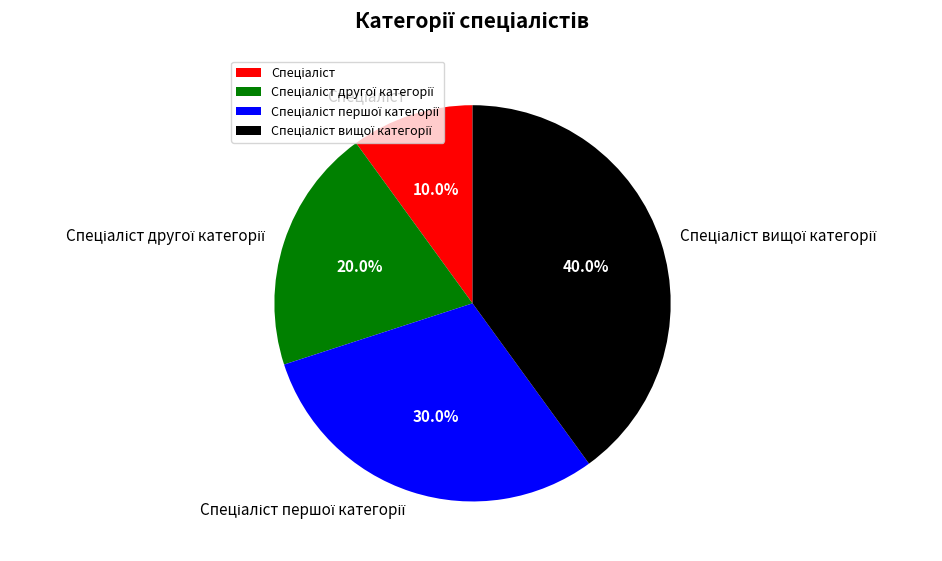

How many slices are in this pie chart?

4